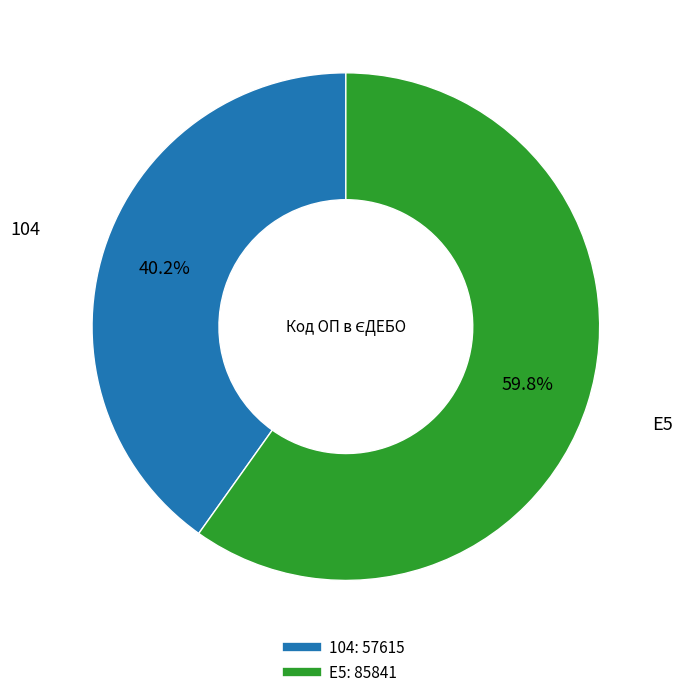

To the nearest percent, what portion does 104 represent?

40%